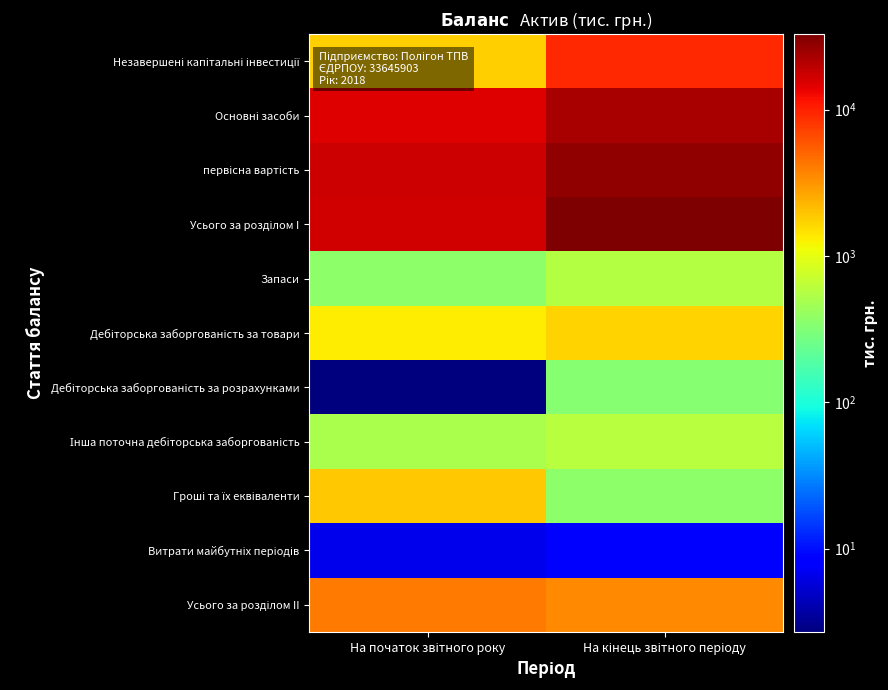

At how many categories does at least one series exceed 24494?

1